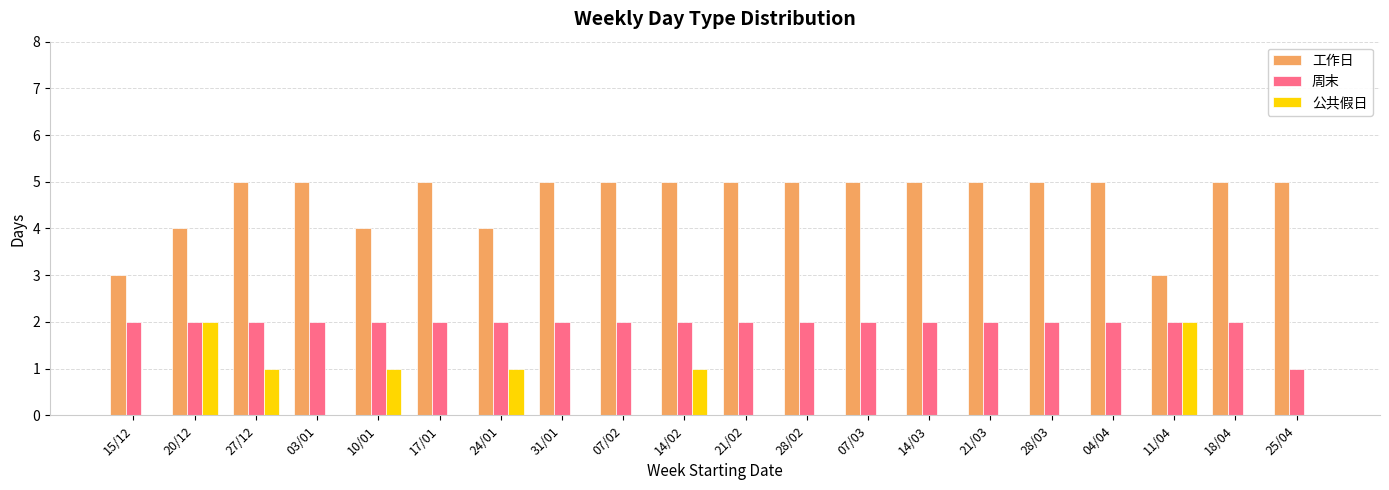

What is the total value across all series at 14/02?

8